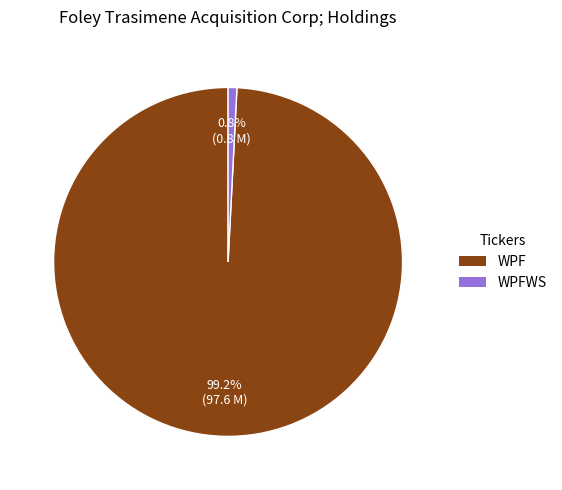

The WPFWS slice represents 11% of the pie. True or false?

False